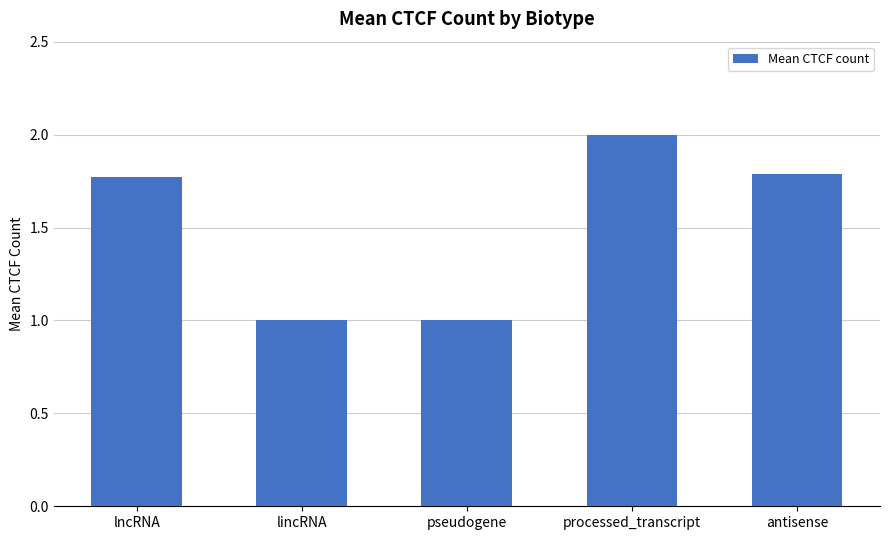

What is the greatest value displayed?

2.0